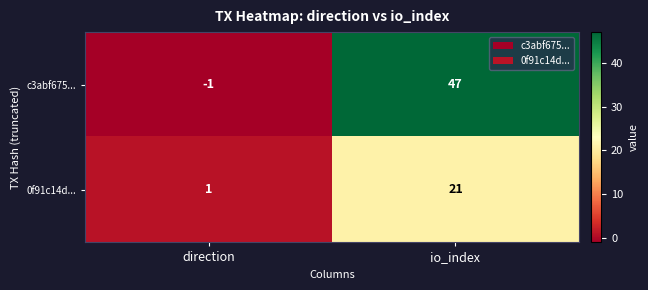

How many data points in 0f91c14d... are less than 21?

1